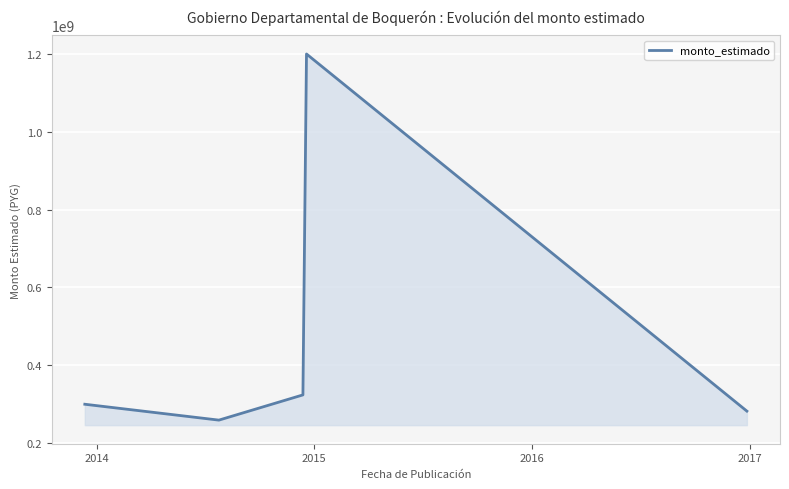

What is the difference between the second highest and minimum values?

64800000